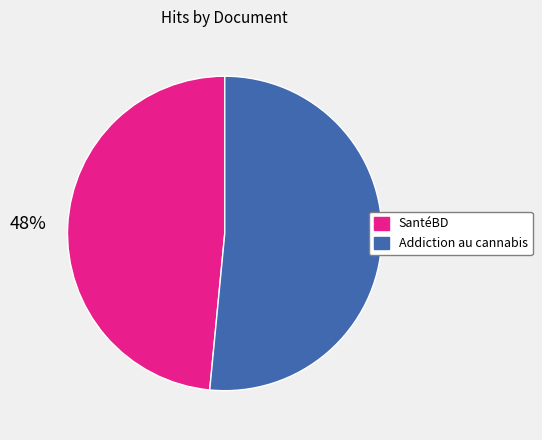

Which category has the biggest portion of the pie?

Addiction au cannabis